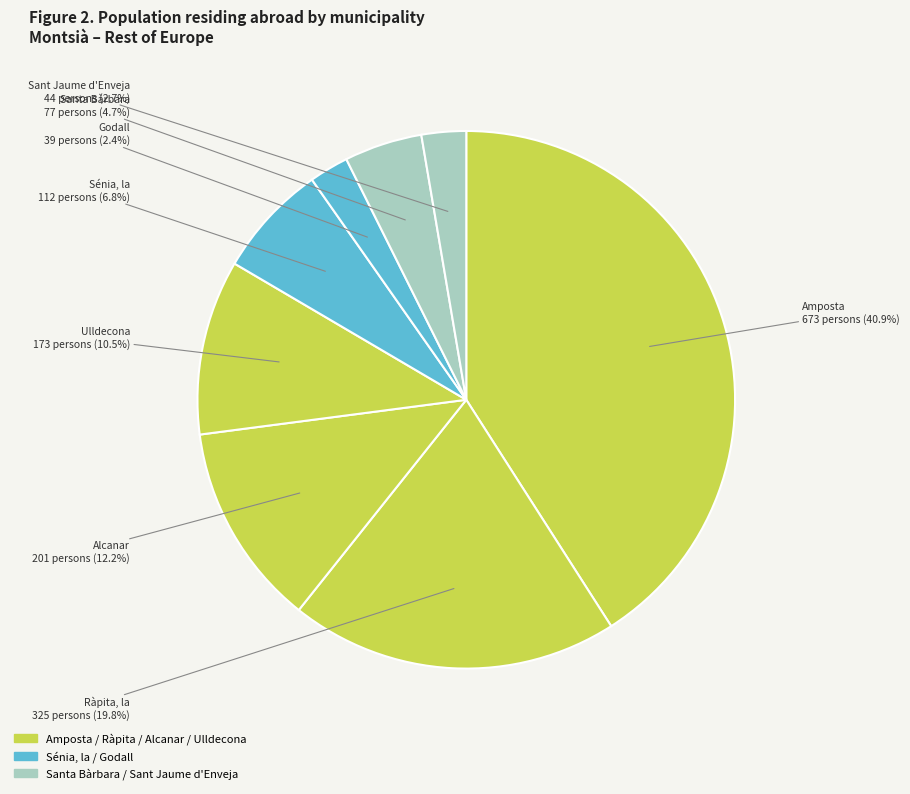

How many segments does this pie chart have?

8